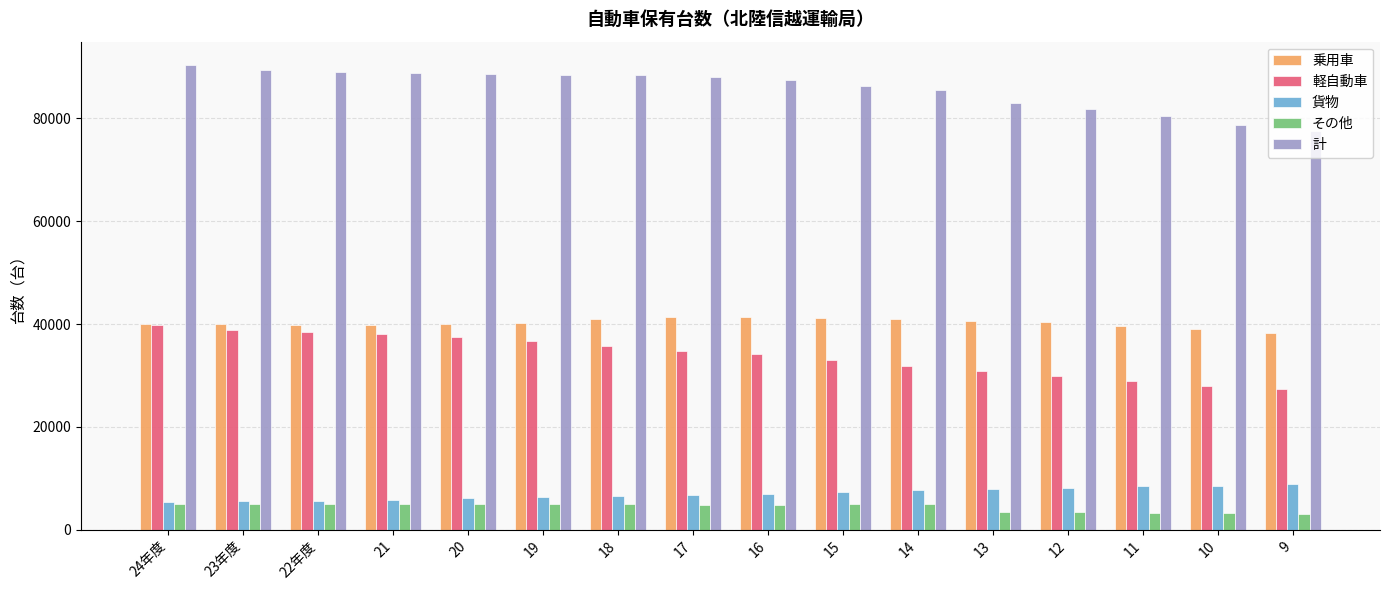

Rank the series at 12 from highest to lowest value.

計, 乗用車, 軽自動車, 貨物, その他